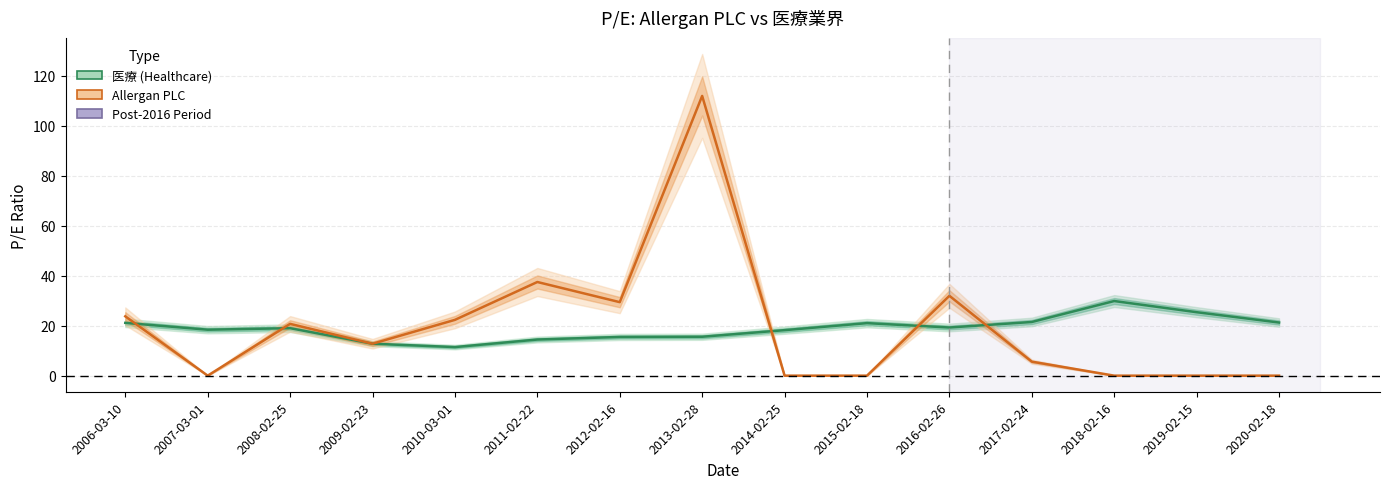

The value of Allergan PLC at 2015-02-18 is 0.0. True or false?

True